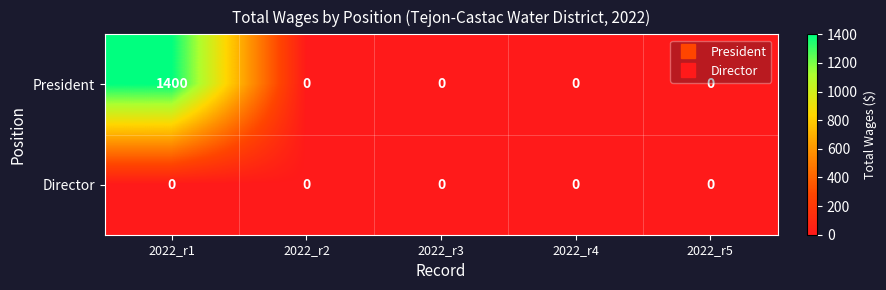

Which category has the highest value across all series?

2022_r1